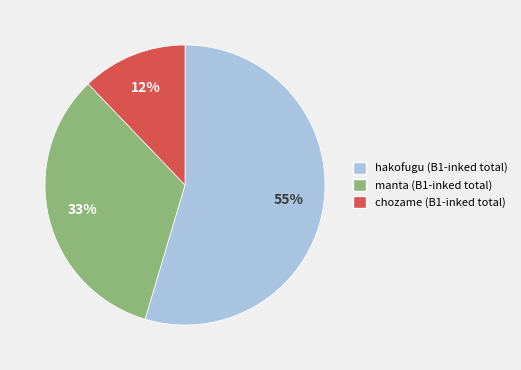

To the nearest percent, what is the average slice percentage?

33%